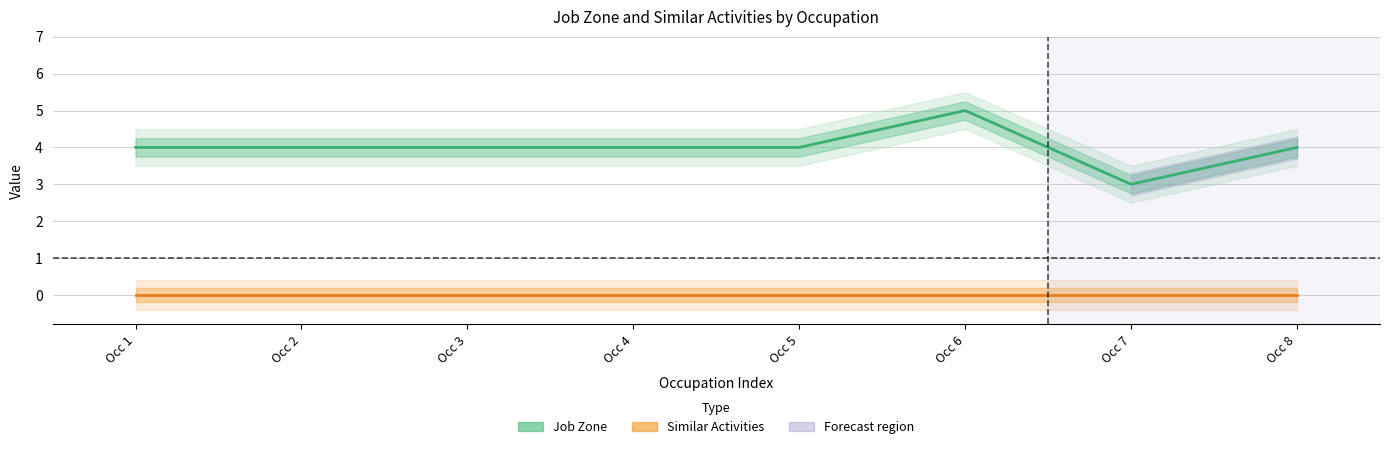

List the labels in order of Similar Activities value, smallest first.

Occ 1, Occ 2, Occ 3, Occ 4, Occ 5, Occ 6, Occ 7, Occ 8